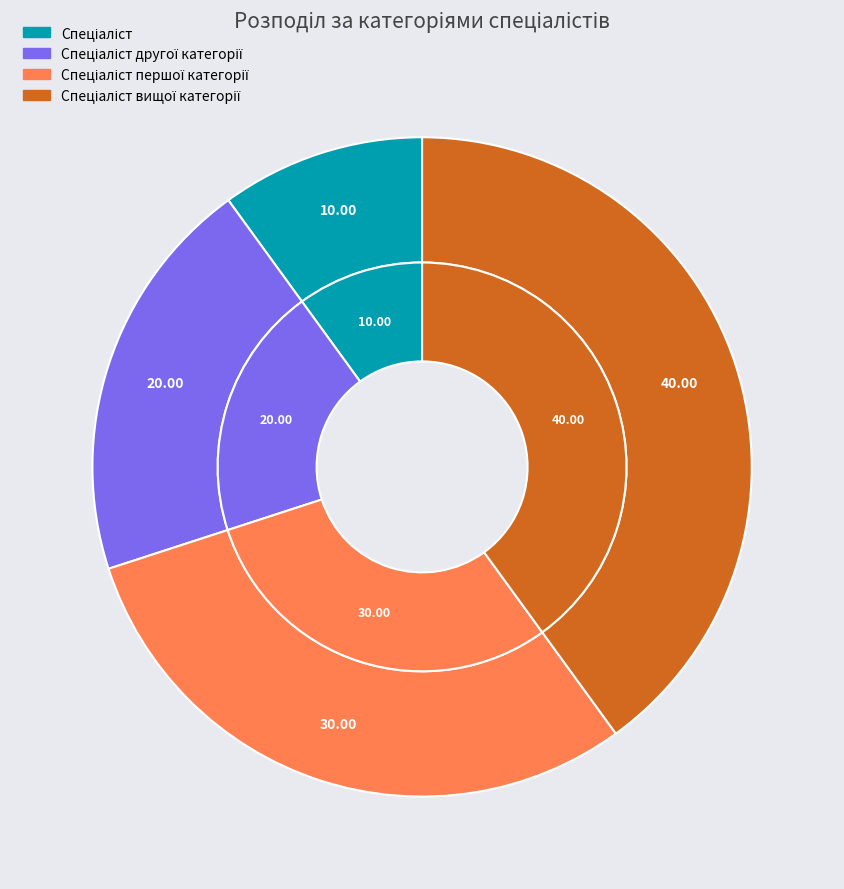

Is it true that Спеціаліст першої категорії is 30% of the pie?

True